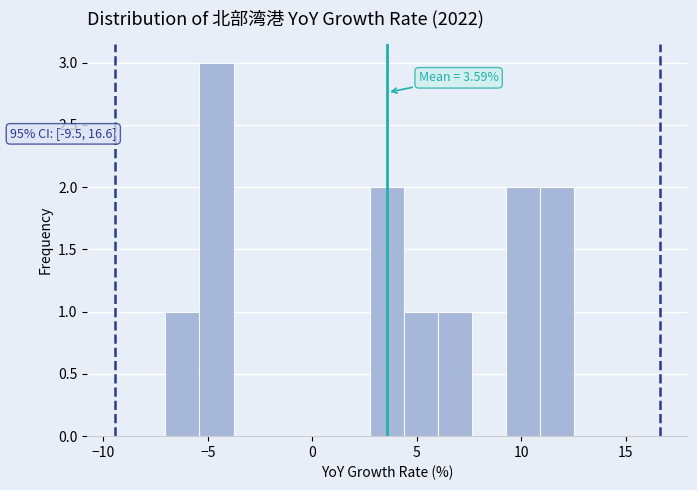

Around what value on the x-axis is the tallest bar? Give the approximate position of its centre, as read against the axis.

-4.5